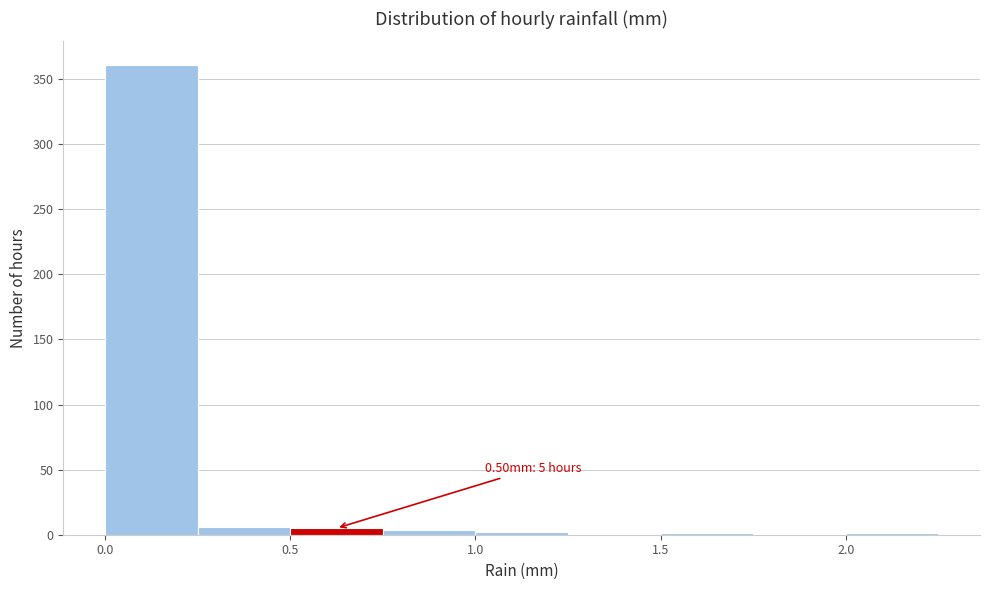

Which range on the x-axis has the tallest bar?

0.00 to 0.25